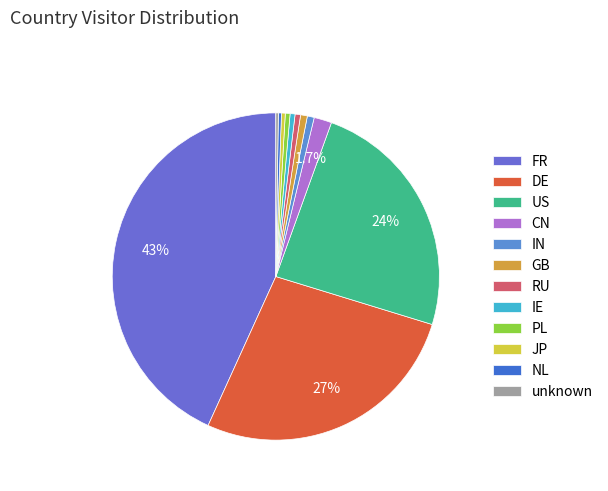

Approximately how many times larger is the value at DE compared to US?

1.1